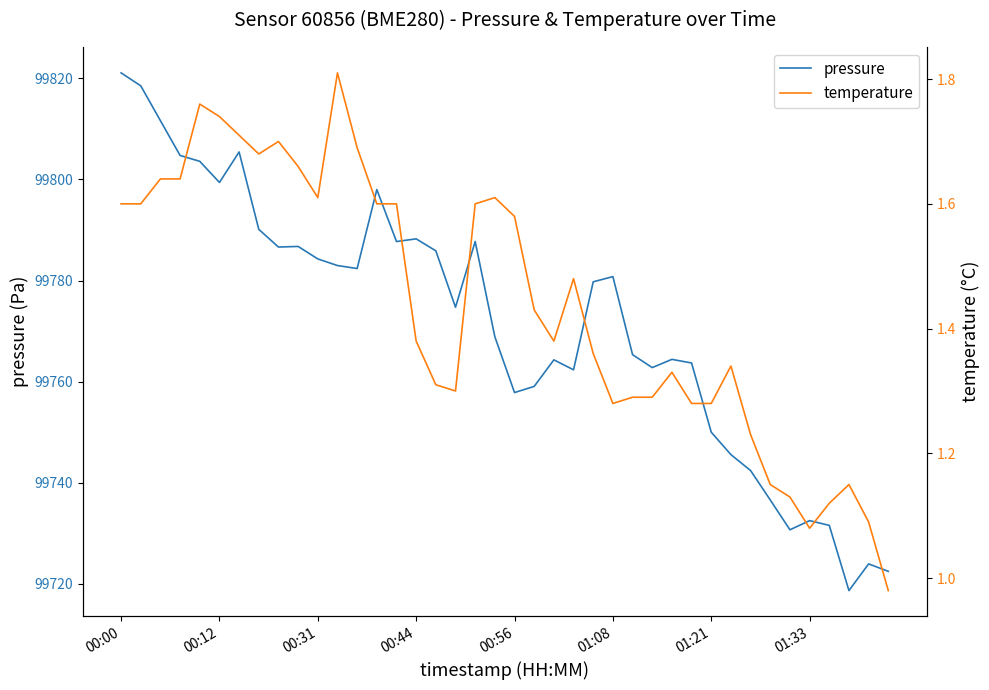

What is the maximum value for pressure?

99821.1